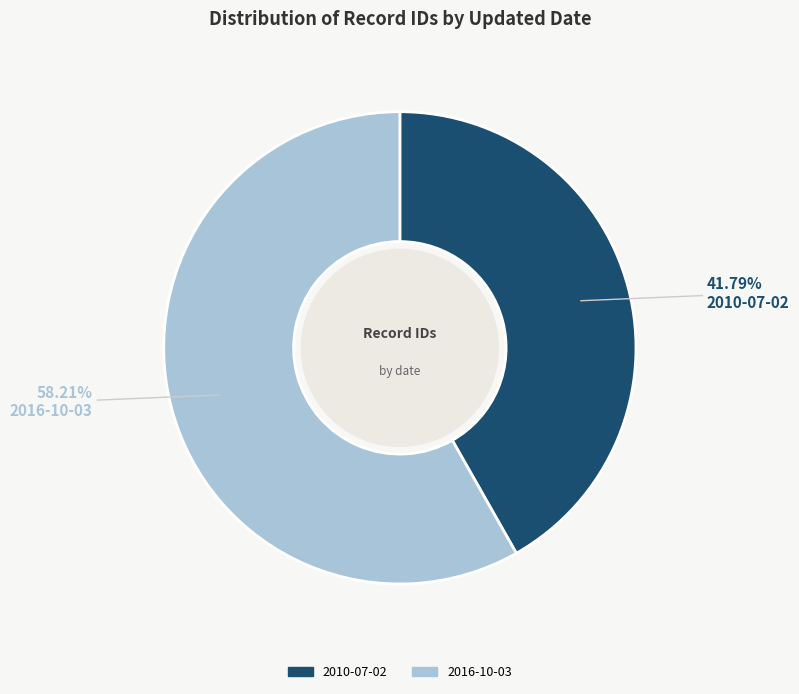

Between 2016-10-03 and 2010-07-02, which is larger?

2016-10-03